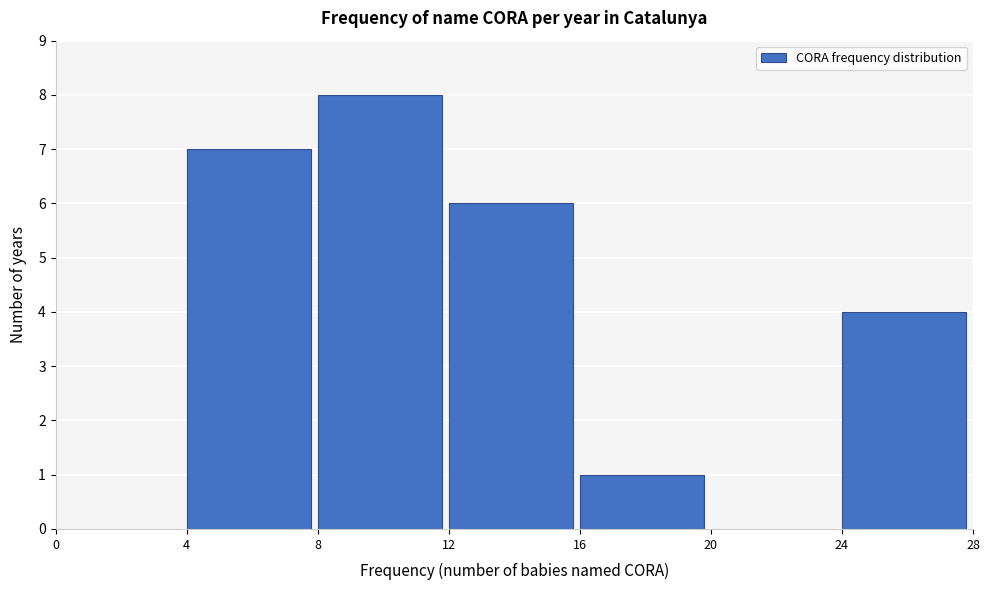

Reading left to right, list every bar in this chart as the range it spans on the x-axis followed by its height. The values are not printed on the chart, so give them approximately, as read against the axis.

0 to 4: 0
4 to 8: 7
8 to 12: 8
12 to 16: 6
16 to 20: 1
20 to 24: 0
24 to 28: 4